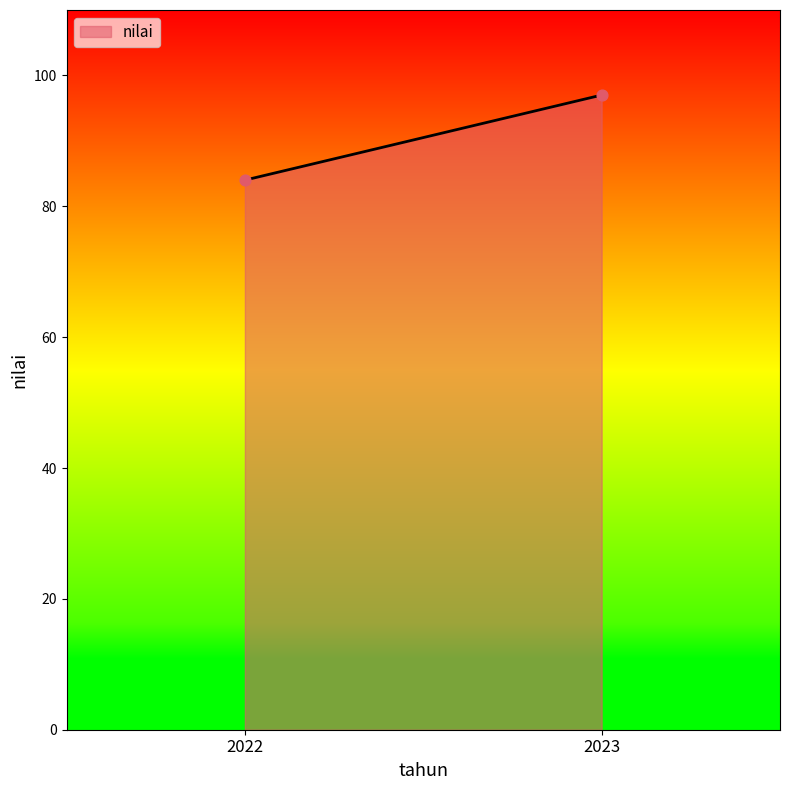

What is the range of Y values (max minus min)?

13